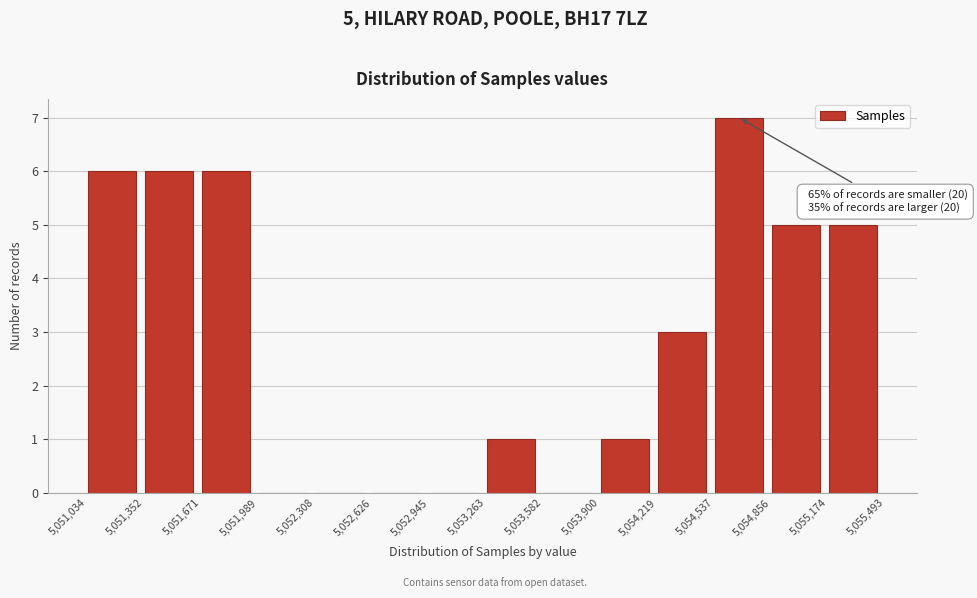

Which range on the x-axis has the tallest bar?

5,054,537 to 5,054,856